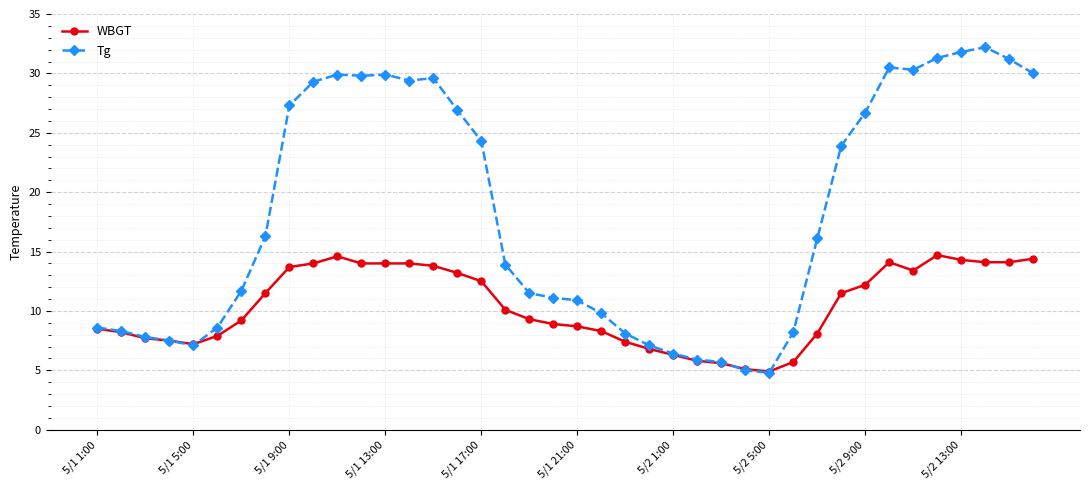

Which series has the largest total across all categories?

Tg